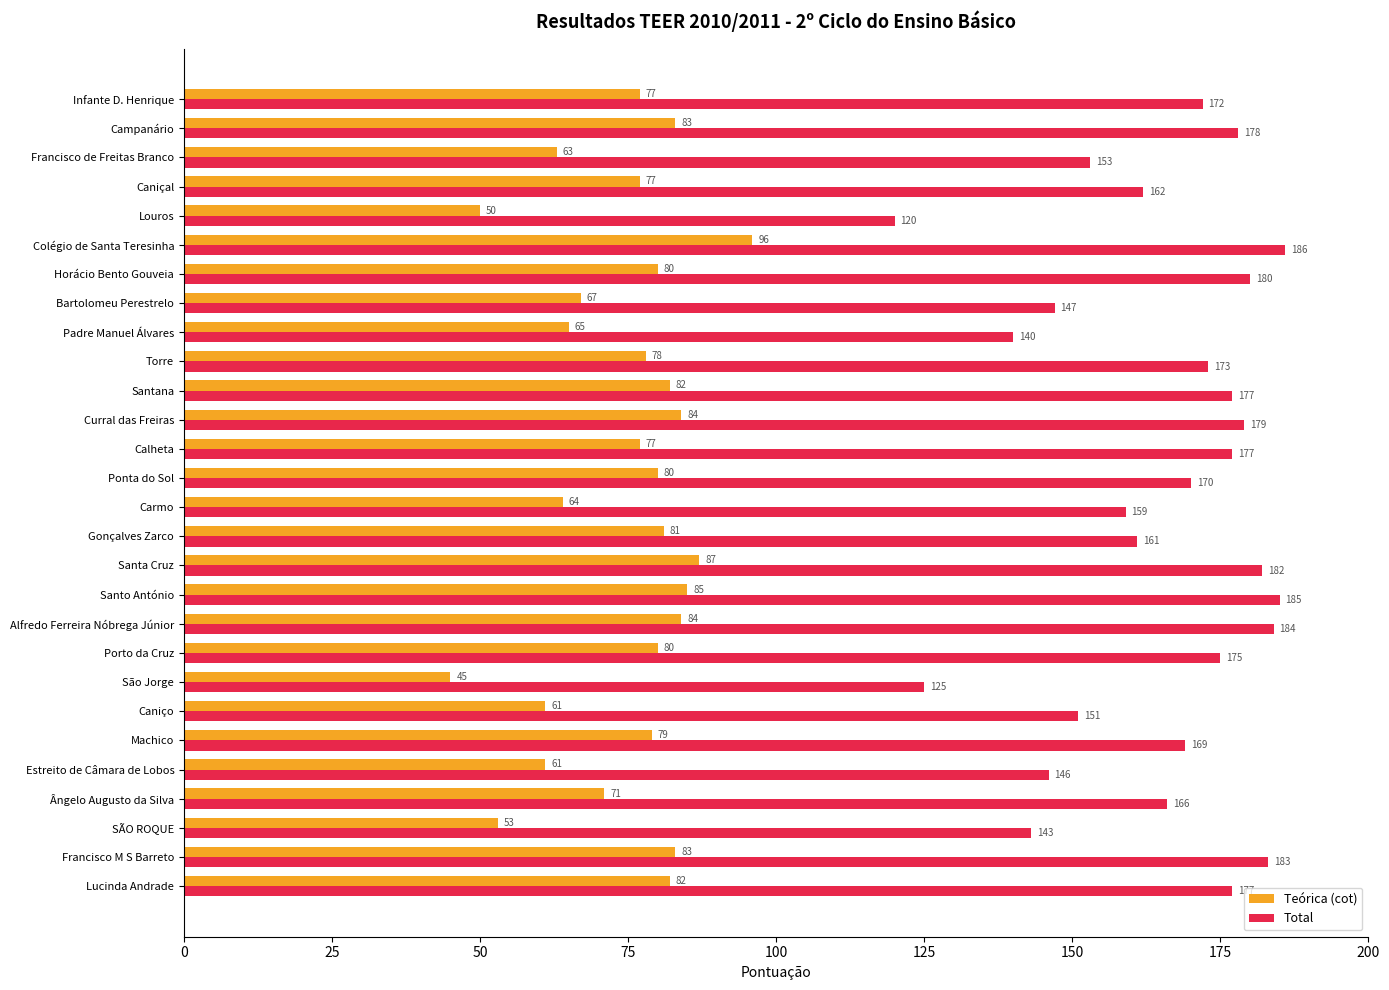

What is the total value across all series at SÃO ROQUE?

196